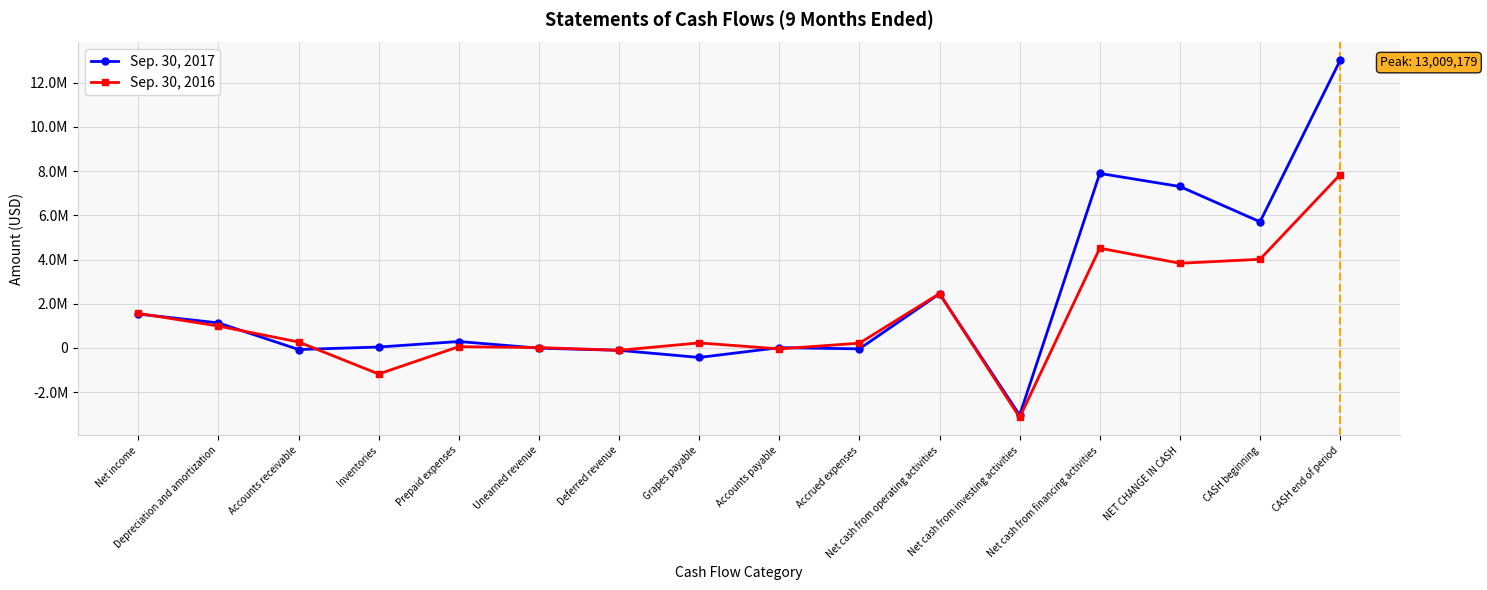

How many data points in Sep. 30, 2017 are less than 290618?

8